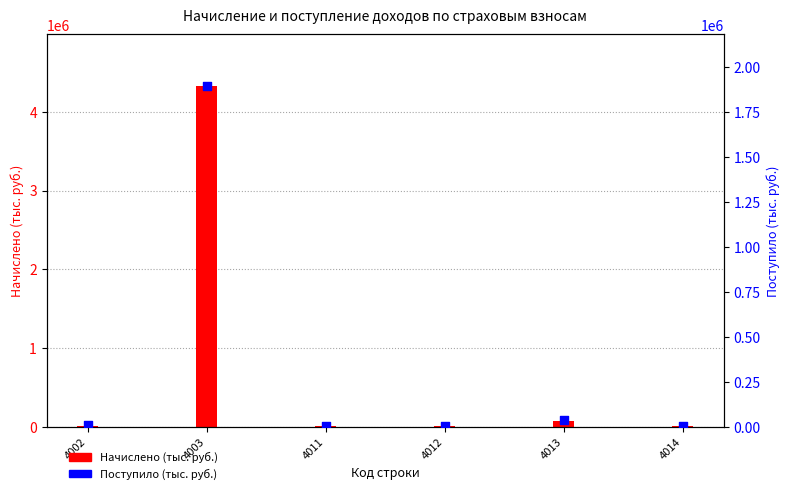

At how many categories does at least one series exceed 2022913?

1